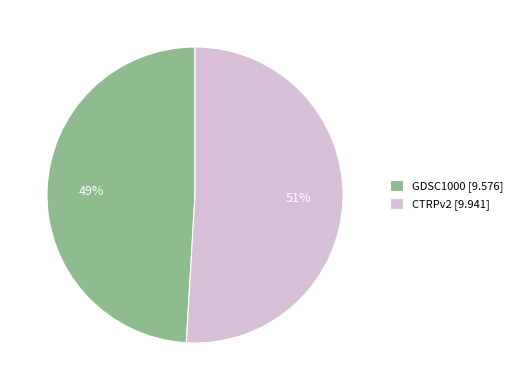

What is the largest slice in the pie chart?

CTRPv2